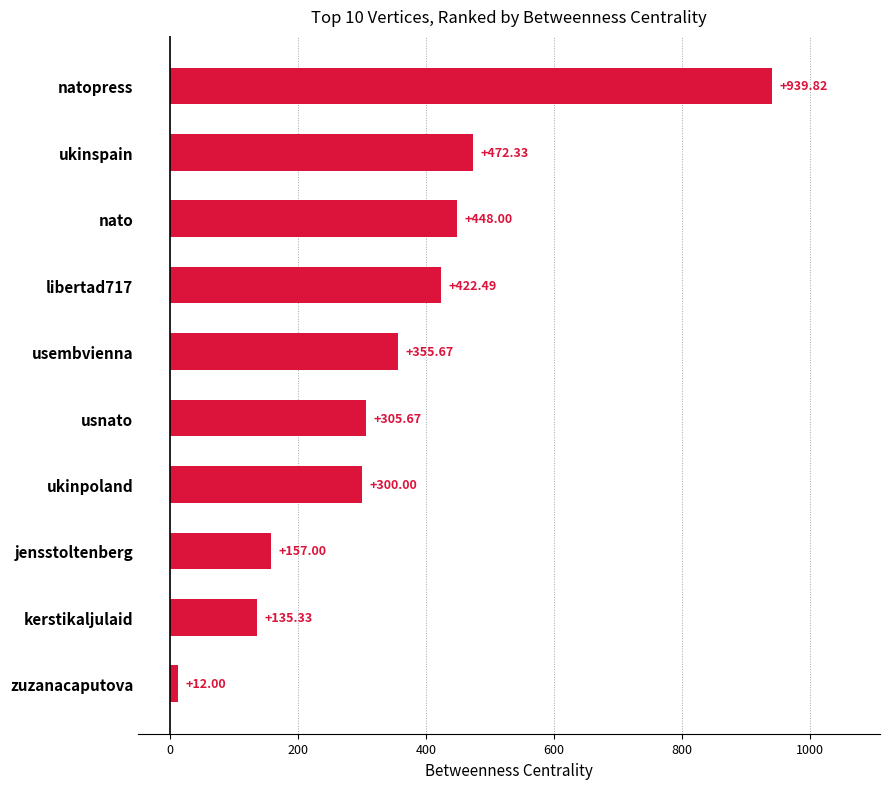

What is the sum of all values?

3548.3